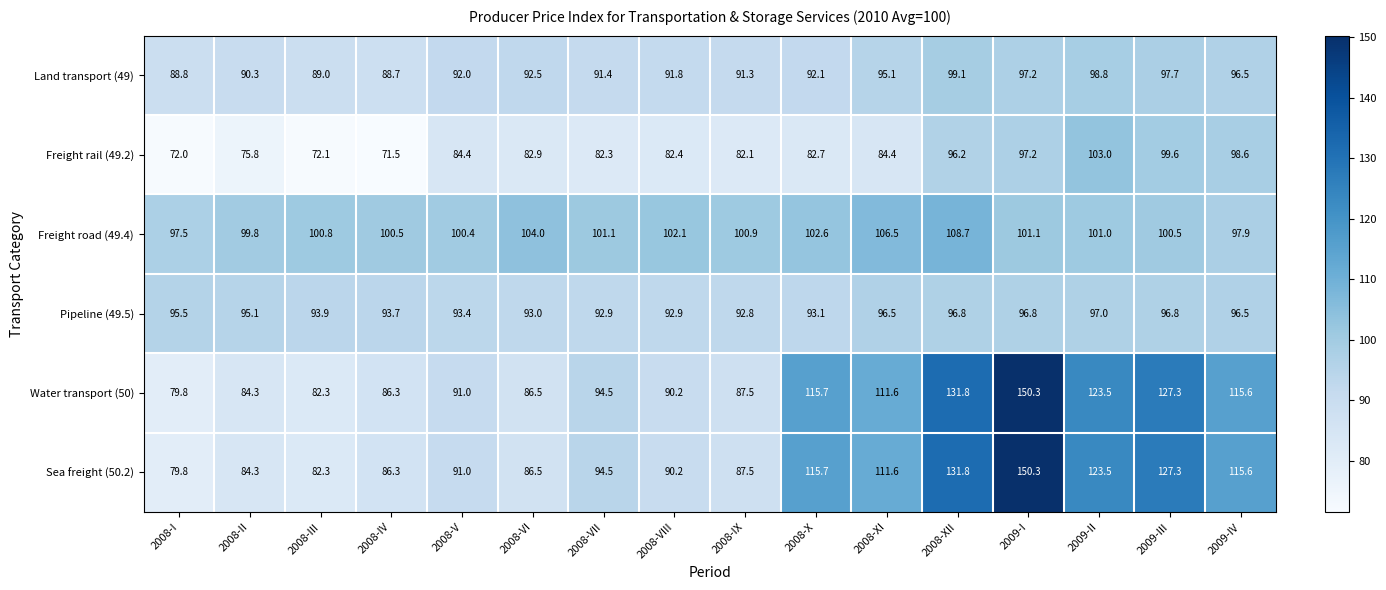

What is the sum of the Land transport (49) values at 2008-X and 2008-VII?

183.5